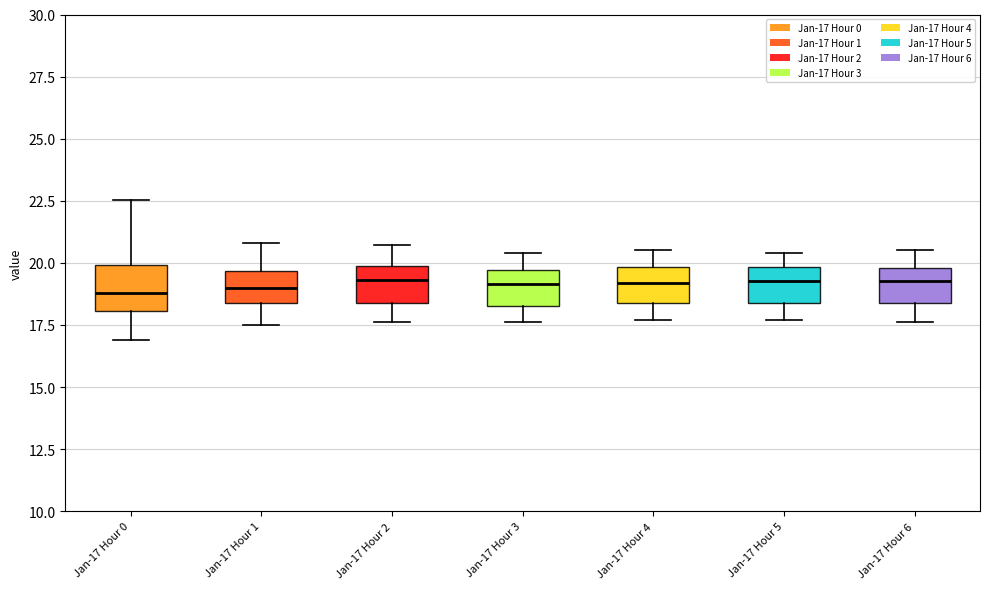

Where does the upper whisker of the box for Jan-17 Hour 2 end on the y-axis? The values are not printed on the chart, so give them approximately, as read against the axis.

20.5